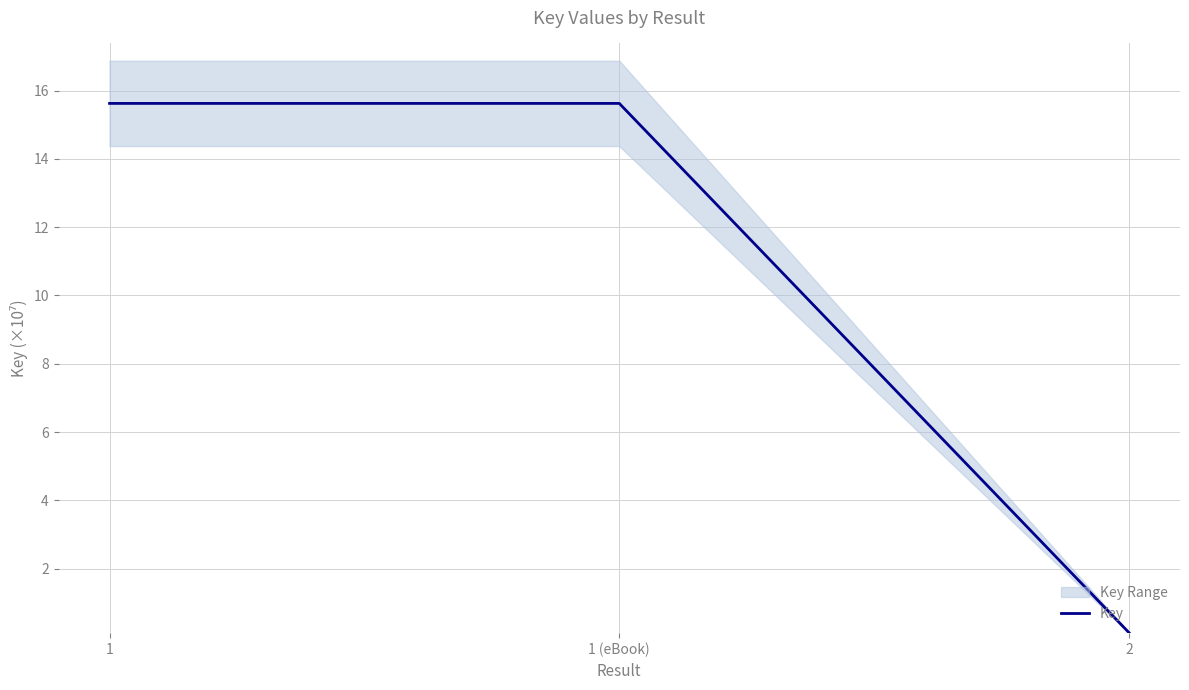

The value at 1 is 15.6. True or false?

True